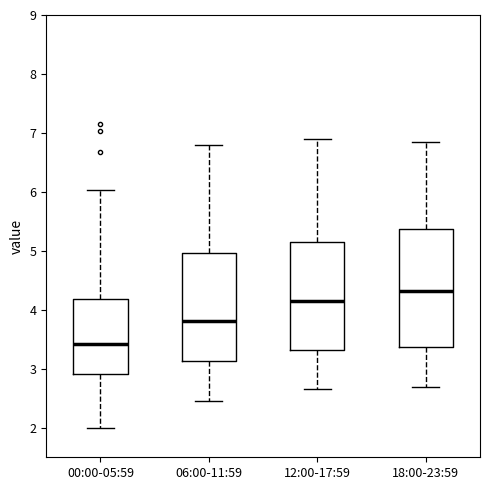

Where is the lower edge of the box for 18:00-23:59 on the y-axis? The values are not printed on the chart, so give them approximately, as read against the axis.

3.4